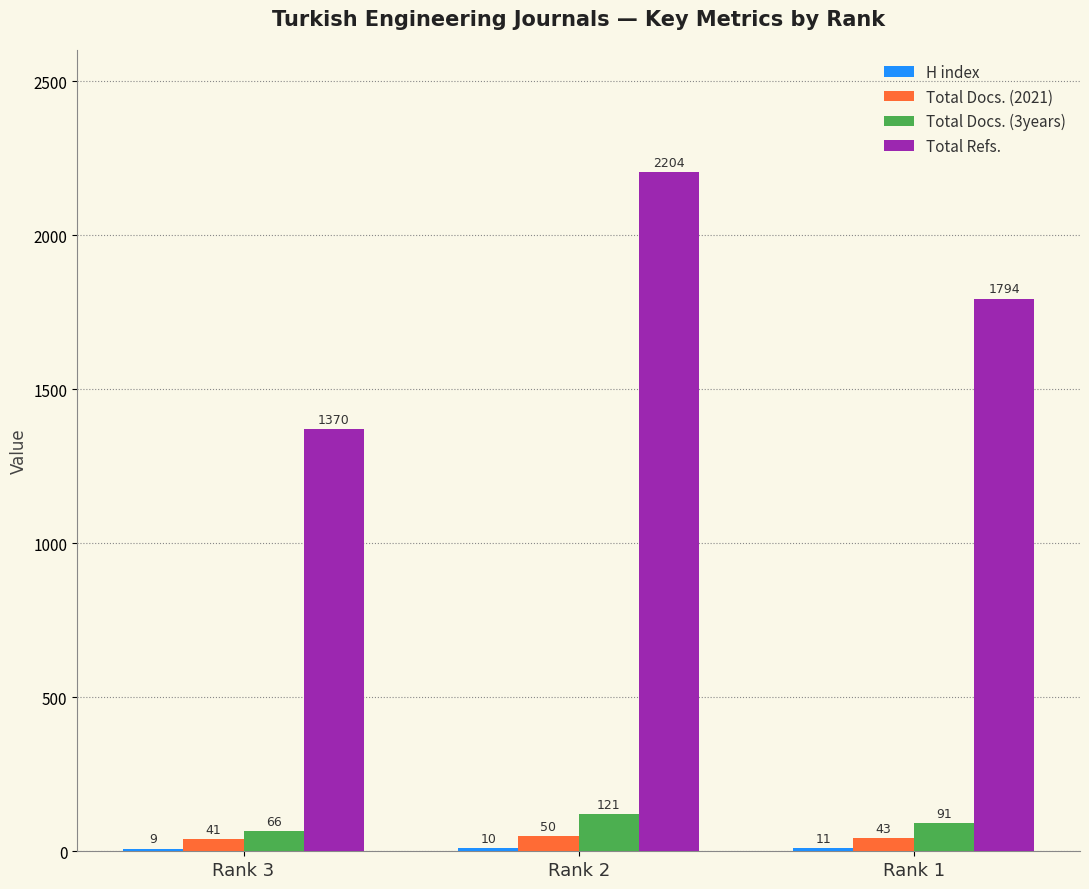

The value of Total Refs. at Rank 3 is 1370. True or false?

True